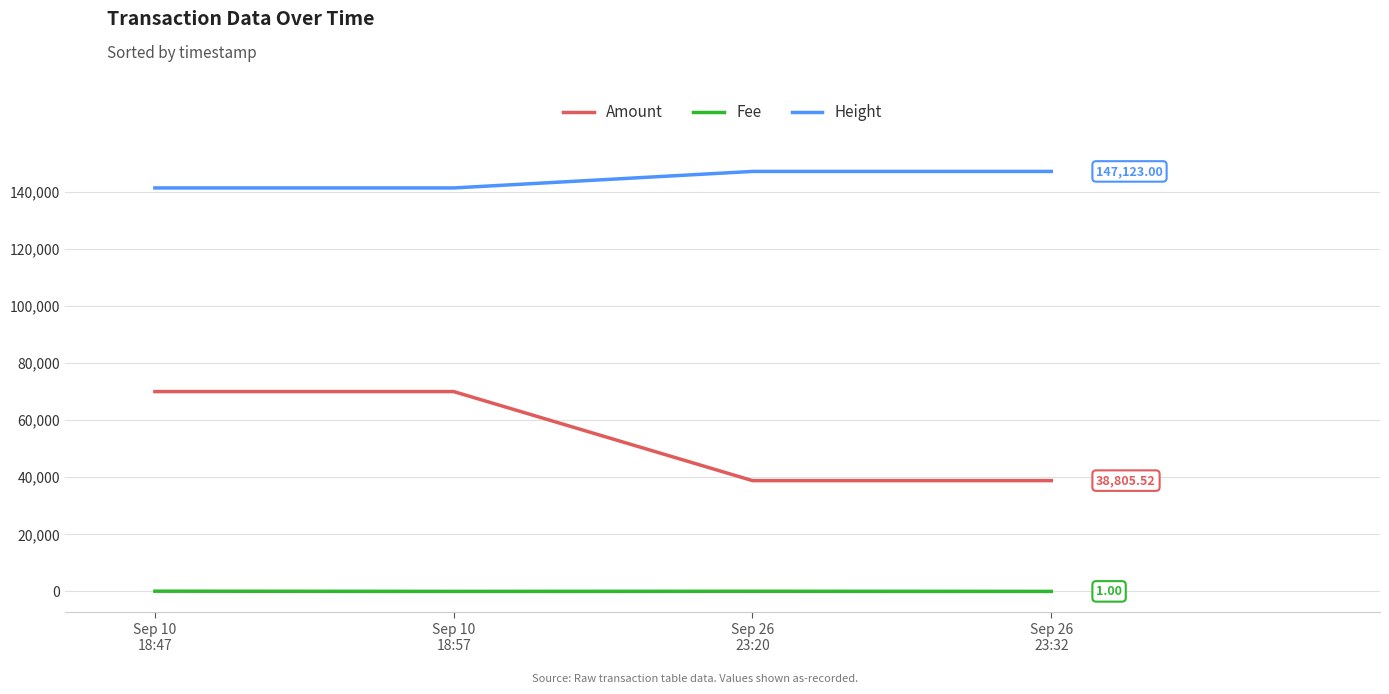

True or false: Amount has a value of 38805.5 at Sep 26
23:32.

True